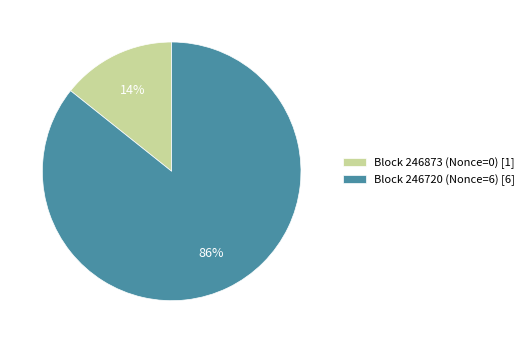

Is there a majority slice in this chart?

Yes